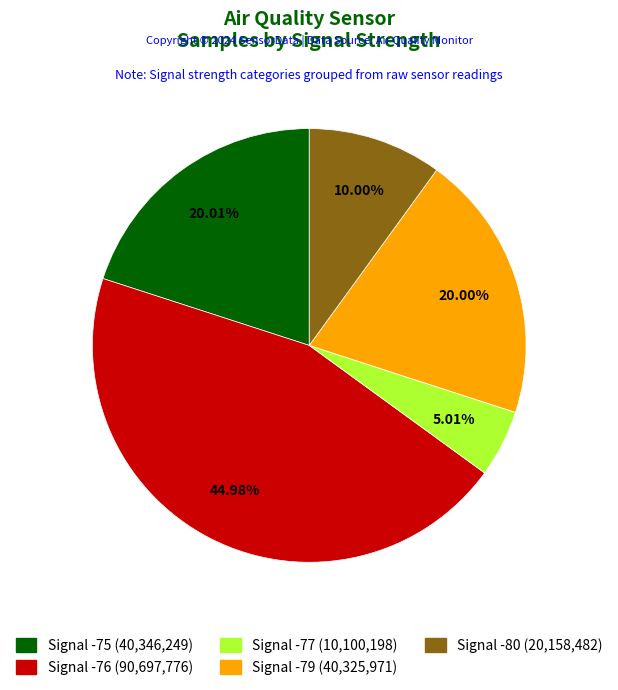

Is there a majority slice in this chart?

No